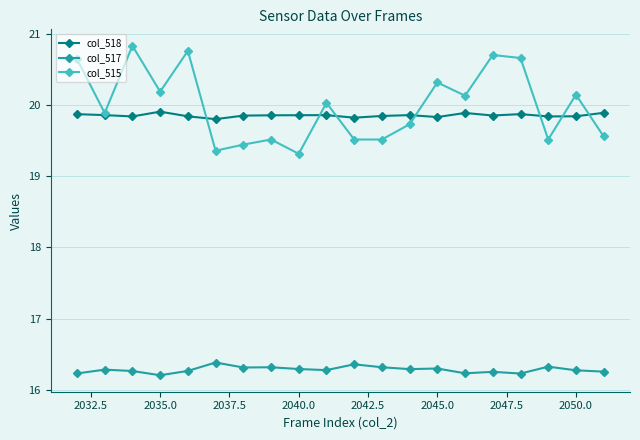

How many lines are shown in the chart?

3